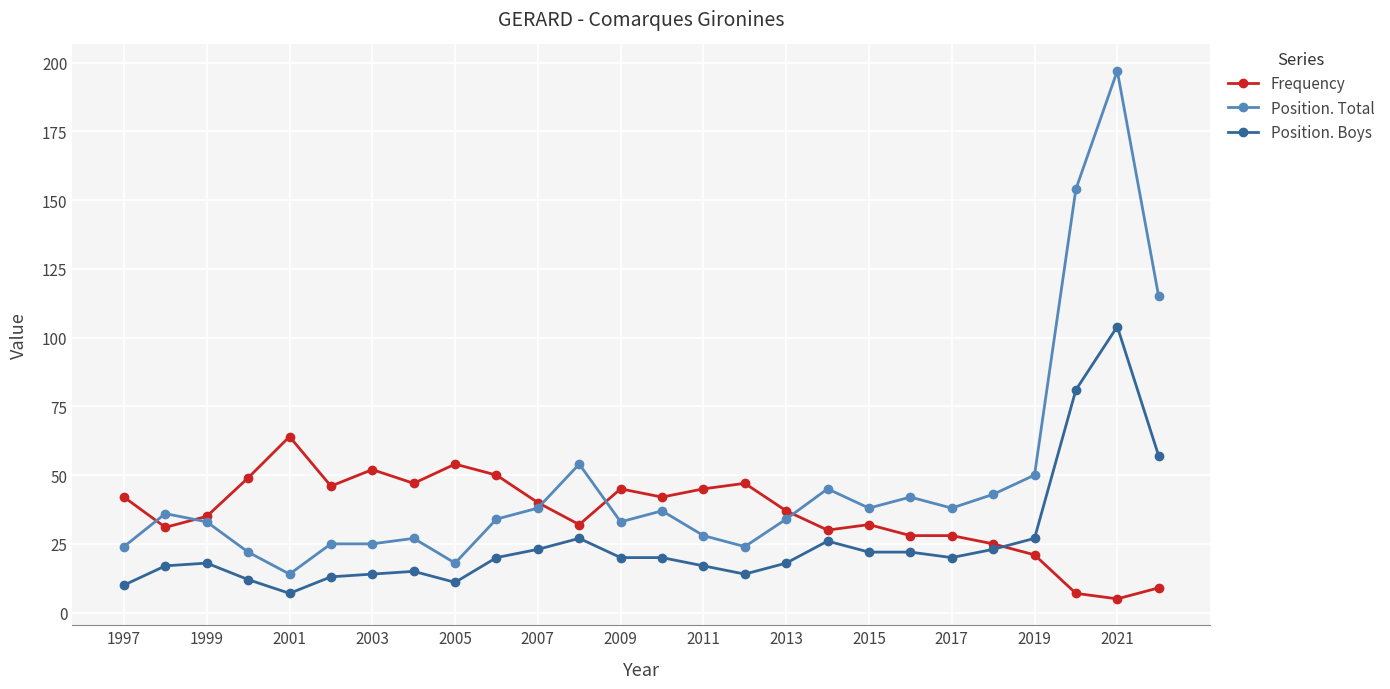

Rank the series by their average value, from highest to lowest.

Position. Total, Frequency, Position. Boys